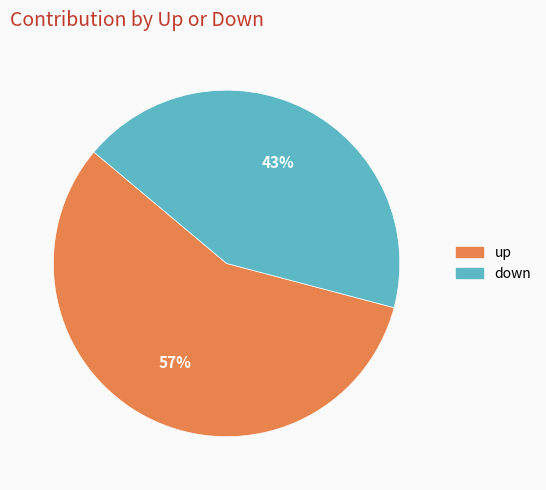

Is down the majority of the pie?

No